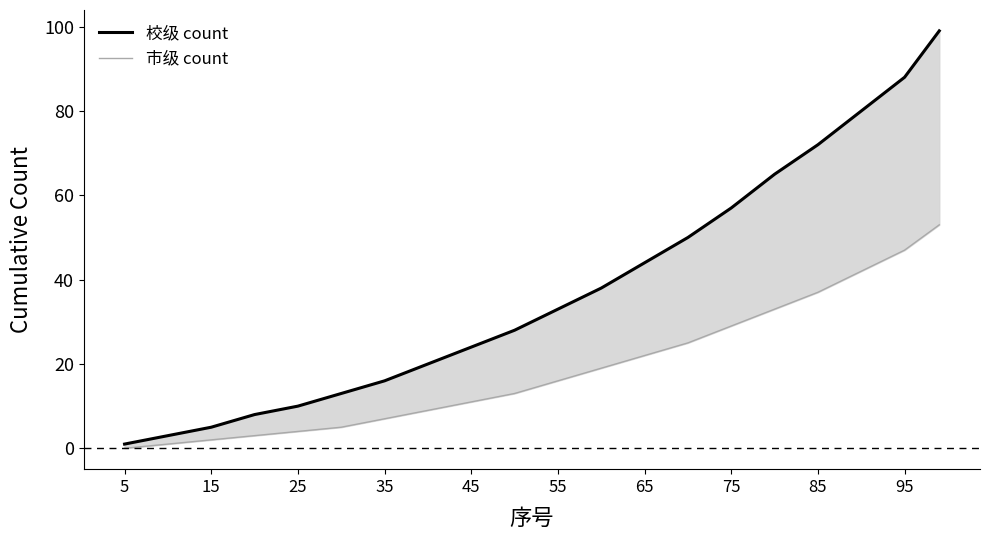

Rank the series at 5 from lowest to highest value.

市级 count, 校级 count